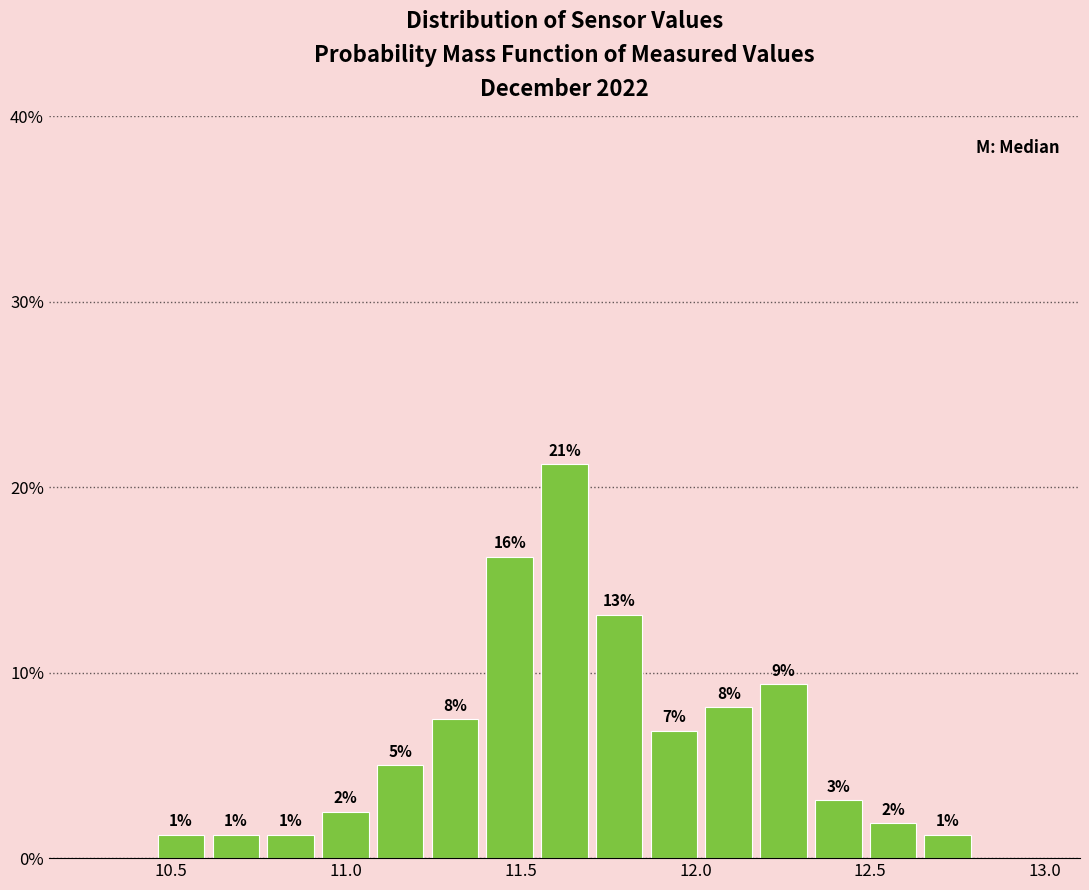

Around what value on the x-axis is the tallest bar? Give the approximate position of its centre, as read against the axis.

11.65